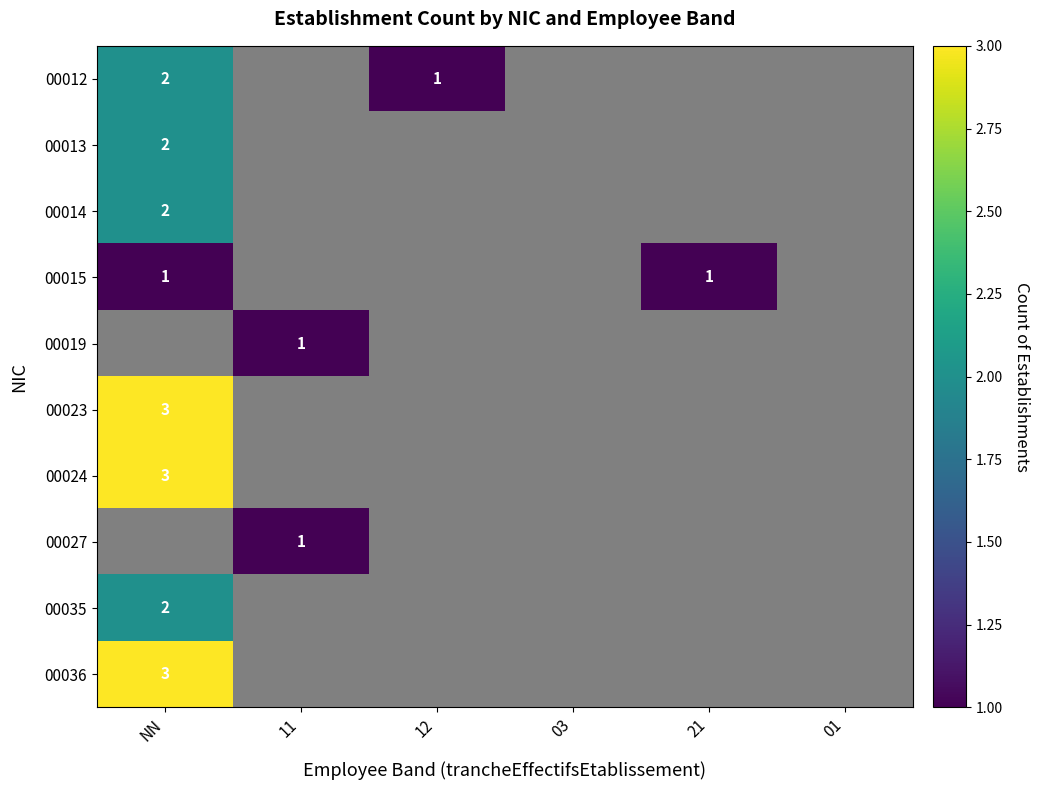

Which category has the highest value in the 00014 series?

NN